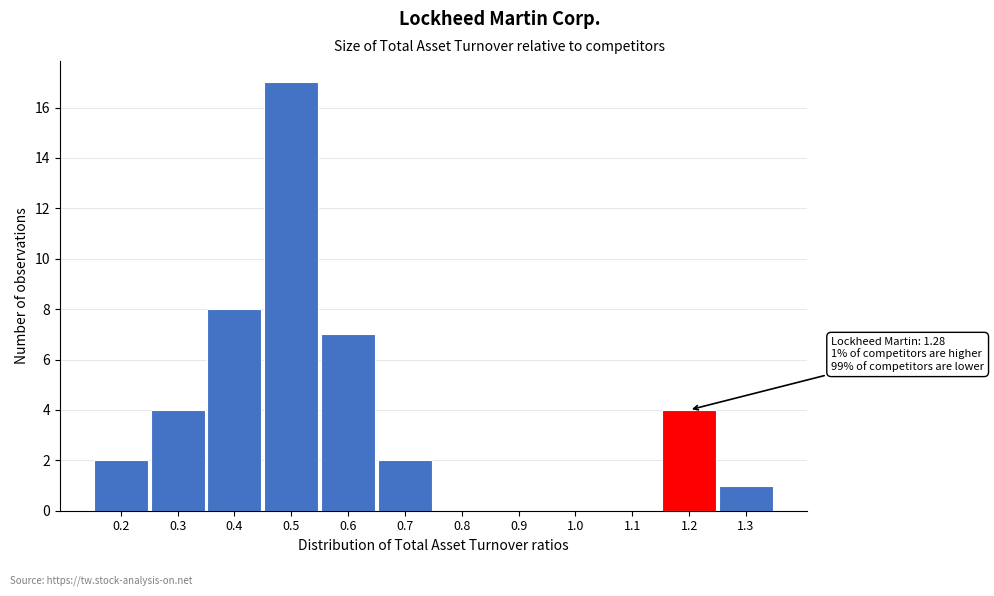

Reading left to right, what are all the values shown in this chart?

0.2=2	0.3=4	0.4=8	0.5=17	0.6=7	0.7=2	0.8=0	0.9=0	1.0=0	1.1=0	1.2=4	1.3=1